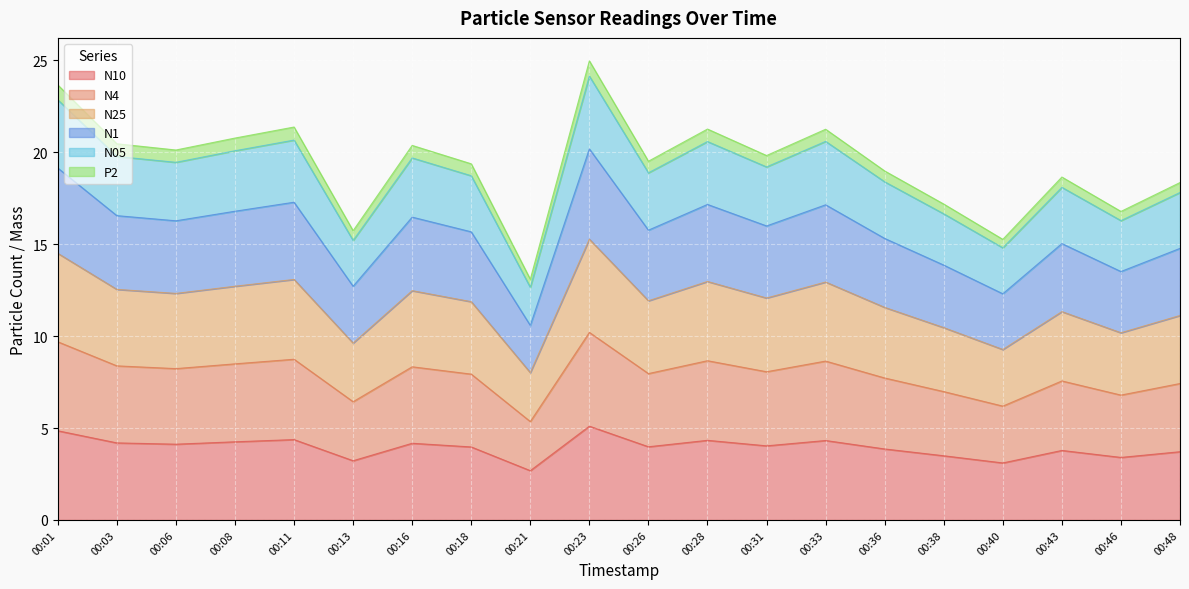

What is the total value across all series at 00:16?

20.4